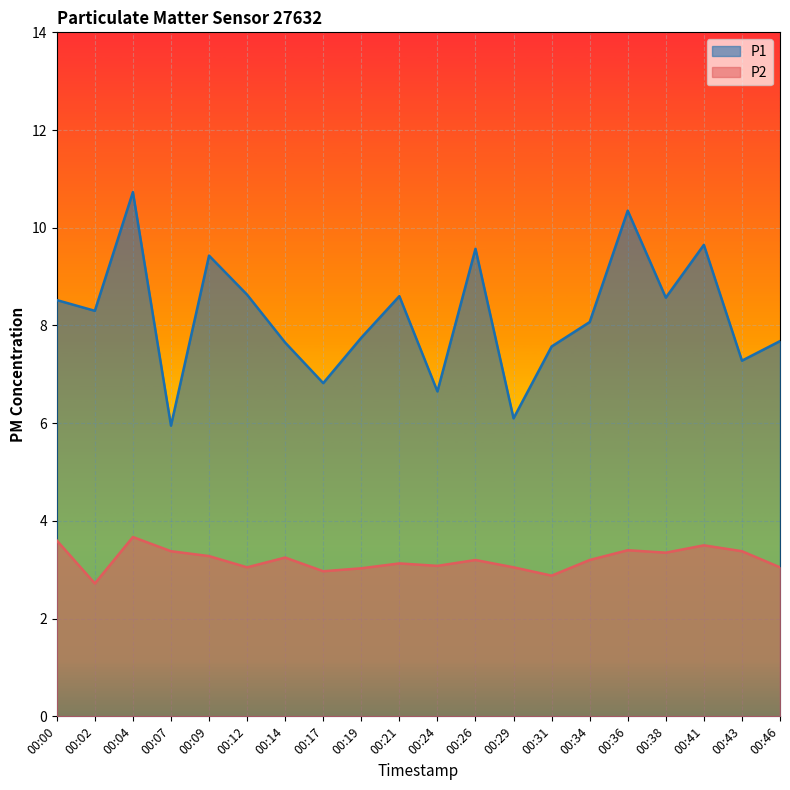

True or false: P1 and P2 intersect in this chart.

False